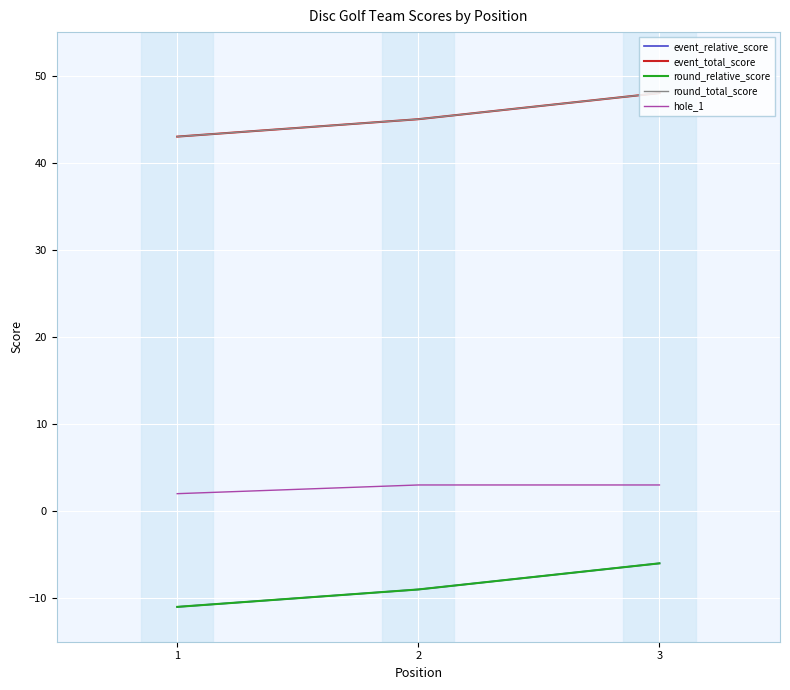

At which label does round_total_score reach its peak?

3